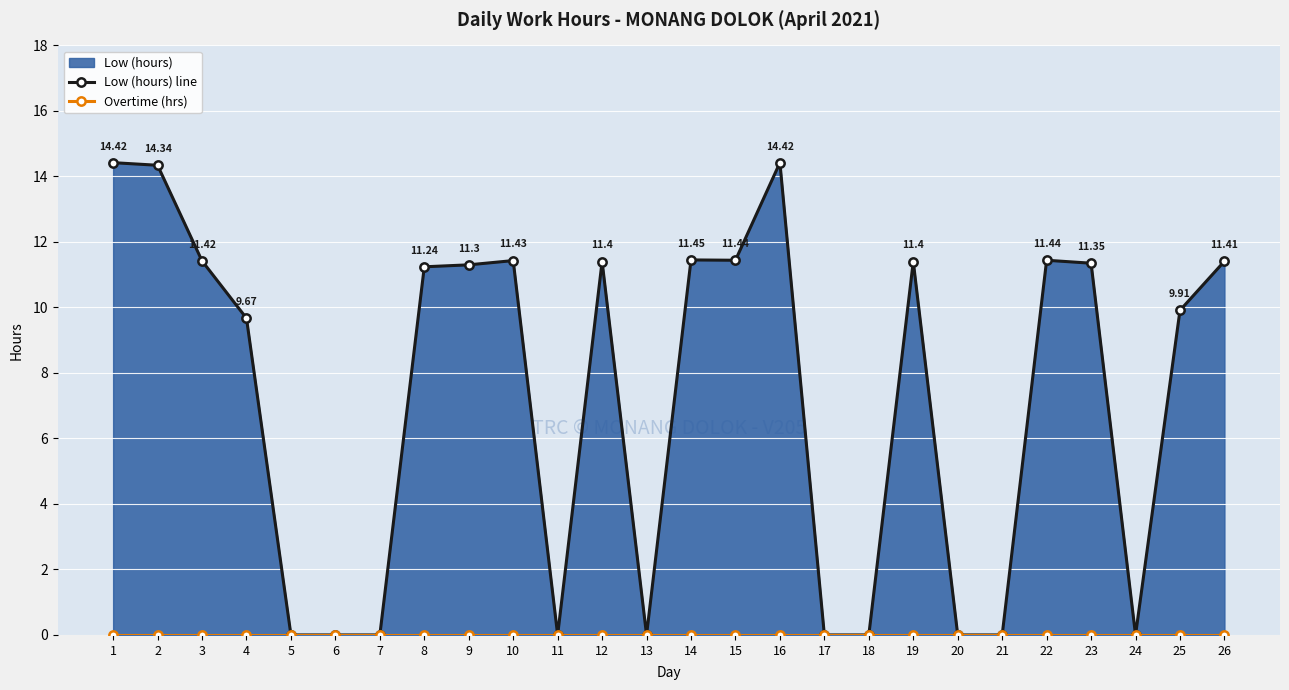

Reading left to right, list all the values displayed in this chart.

Low (hours) line: 1=14.4	2=14.3	3=11.4	4=9.7	5=0.0	6=0.0	7=0.0	8=11.2	9=11.3	10=11.4	11=0.0	12=11.4	13=0.0	14=11.4	15=11.4	16=14.4	17=0.0	18=0.0	19=11.4	20=0.0	21=0.0	22=11.4	23=11.3	24=0.0	25=9.9	26=11.4
Overtime (hrs): 1=0.0	2=0.0	3=0.0	4=0.0	5=0.0	6=0.0	7=0.0	8=0.0	9=0.0	10=0.0	11=0.0	12=0.0	13=0.0	14=0.0	15=0.0	16=0.0	17=0.0	18=0.0	19=0.0	20=0.0	21=0.0	22=0.0	23=0.0	24=0.0	25=0.0	26=0.0